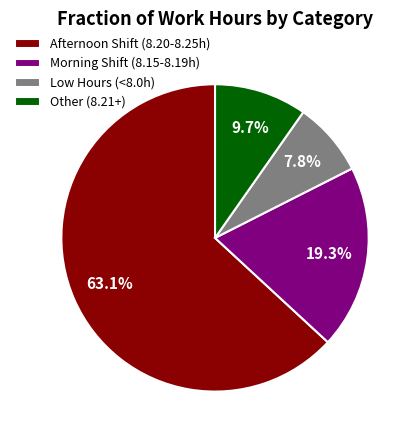

Combined, do Other (8.21+) and Low Hours (<8.0h) account for over 50%?

No